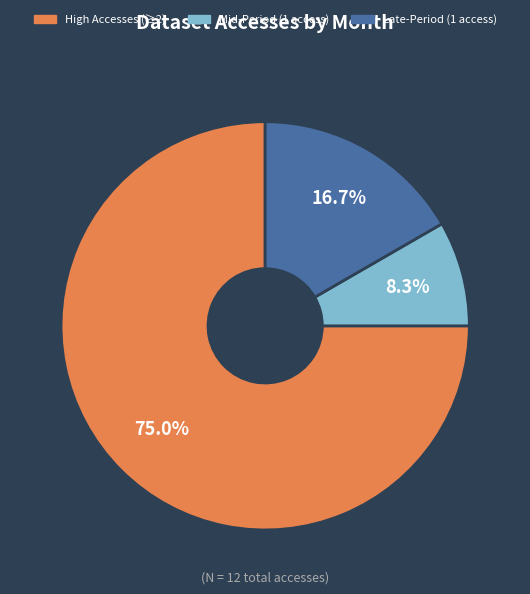

Between Late-Period (1 access) and Mid-Period (1 access), which is larger?

Late-Period (1 access)